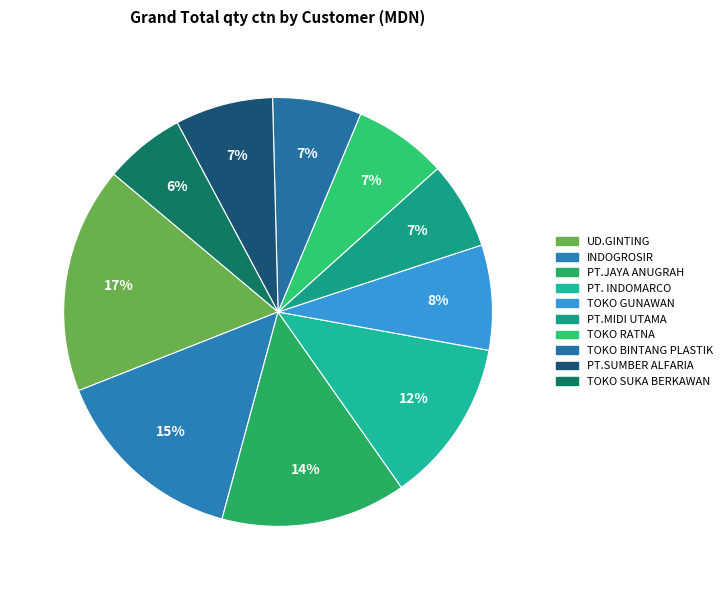

Between TOKO SUKA BERKAWAN and TOKO GUNAWAN, which is larger?

TOKO GUNAWAN